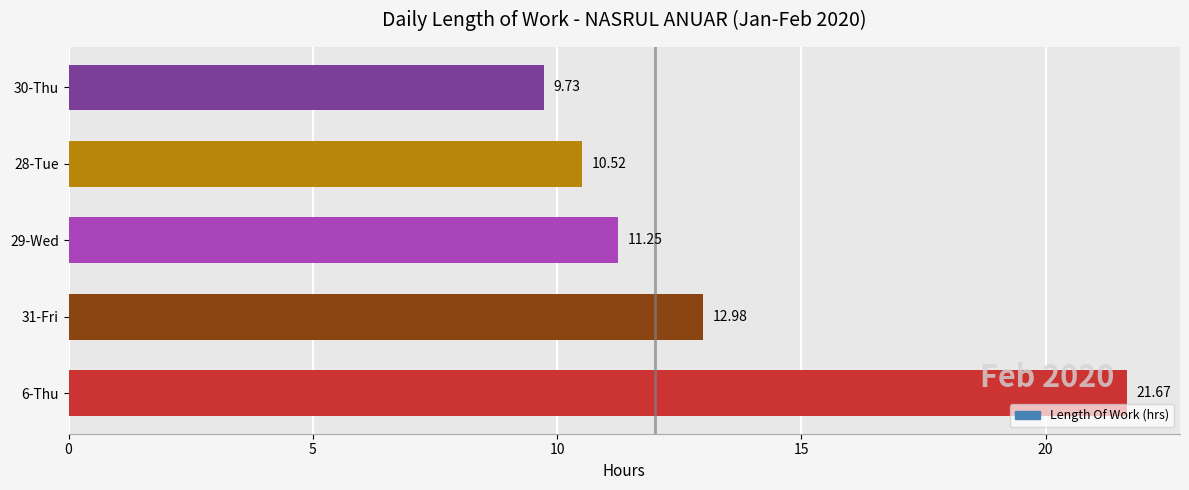

Between 29-Wed and 30-Thu, which is larger?

29-Wed